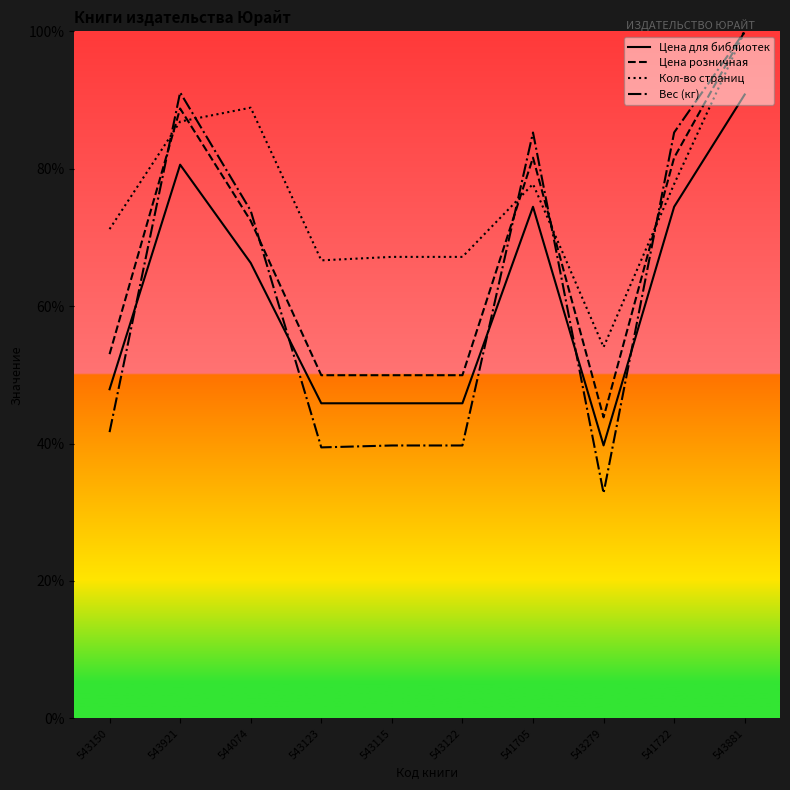

What is the sum of all Цена для библиотек values?

611.8